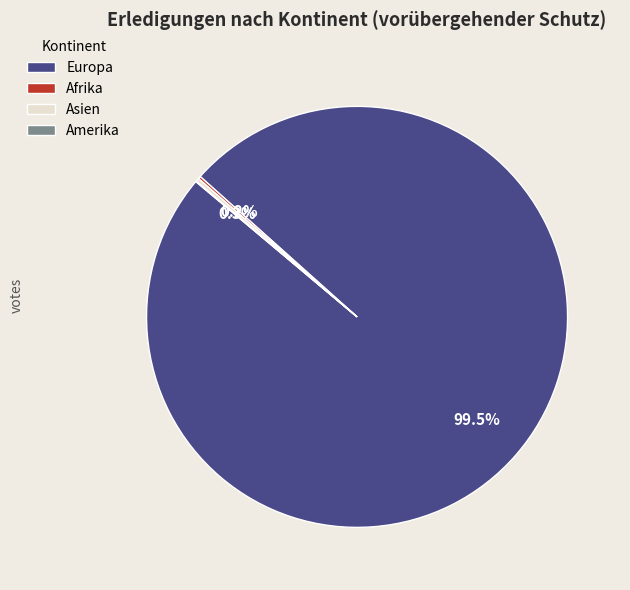

What is the largest slice in the pie chart?

Europa